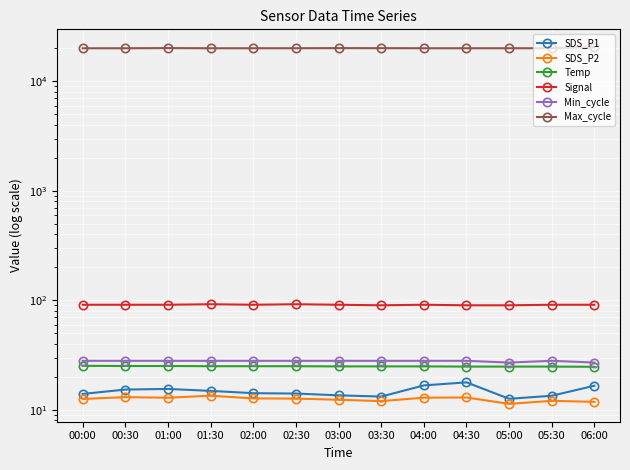

What is the maximum value for SDS_P2?

13.4